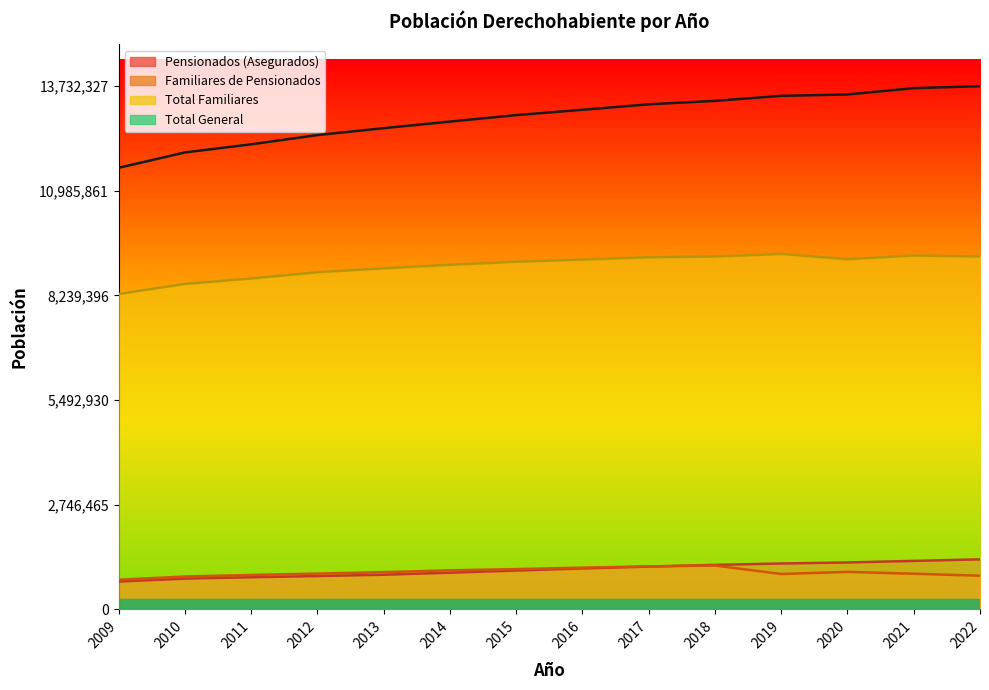

Reading left to right, what are all the values shown in this chart?

Pensionados (Asegurados): 729506	806781	842489	874428	908596	962075	1018871	1073494	1122406	1167408	1203941	1230999	1271949	1312775
Familiares de Pensionados: 777641	862700	902473	938289	976685	1024800	1056466	1094947	1127542	1150000	927637	984047	934669	883435
Total Familiares: 8277538	8542214	8683838	8849546	8951601	9044088	9123556	9182299	9242614	9261984	9328445	9191578	9288602	9261498
Total General: 11589483	11993354	12206730	12449609	12630569	12803817	12973731	13113158	13256582	13347389	13478872	13515575	13681077	13732327